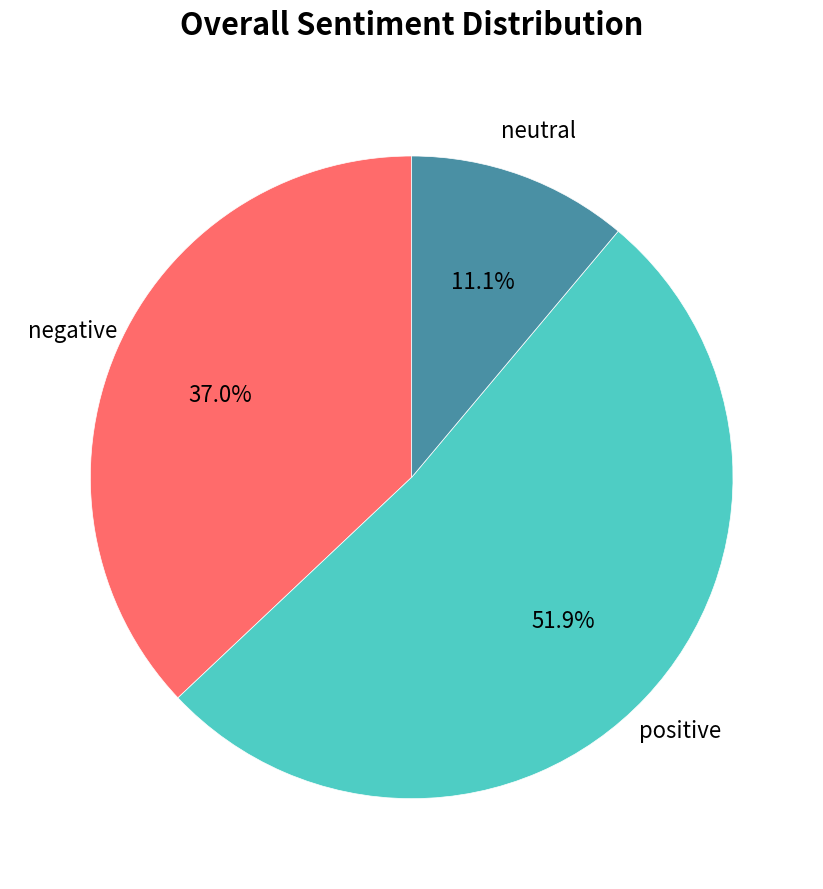

Is there a majority slice in this chart?

Yes